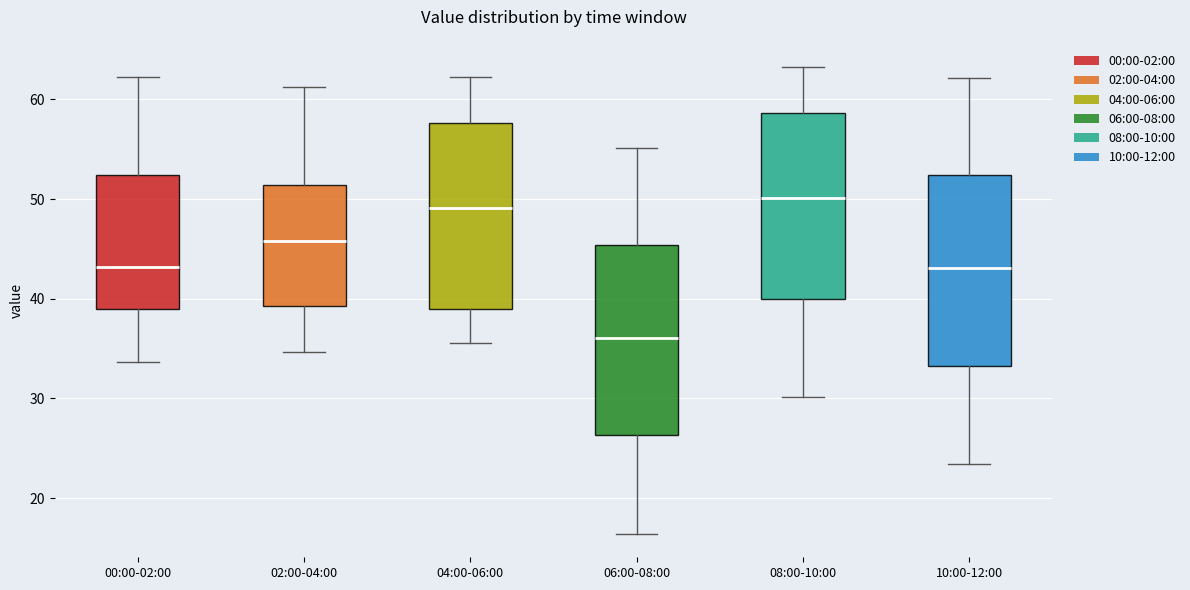

Reading left to right, transcribe this box plot: for each box, give where its median line is, the range the box spans, and where its two whiskers end, as read against the y-axis. The values are not printed on the chart, so give them approximately, as read against the axis.

00:00-02:00: median 43, box 39 to 52, whiskers 34 to 62
02:00-04:00: median 46, box 39 to 51, whiskers 35 to 61
04:00-06:00: median 49, box 39 to 58, whiskers 36 to 62
06:00-08:00: median 36, box 26 to 45, whiskers 16 to 55
08:00-10:00: median 50, box 40 to 59, whiskers 30 to 63
10:00-12:00: median 43, box 33 to 52, whiskers 23 to 62